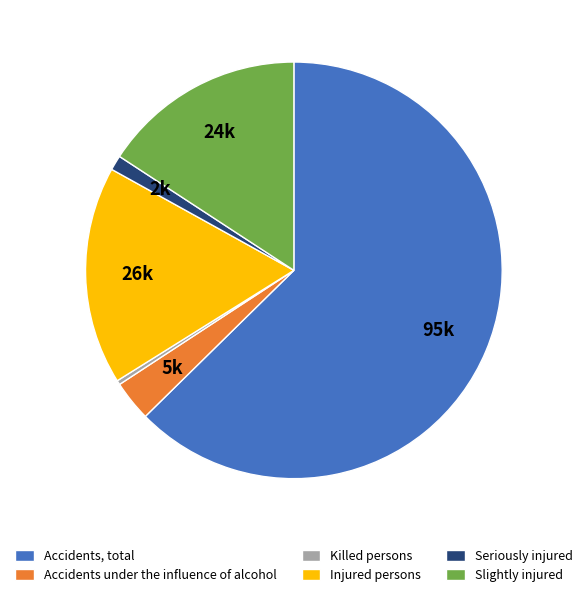

How many segments does this pie chart have?

6